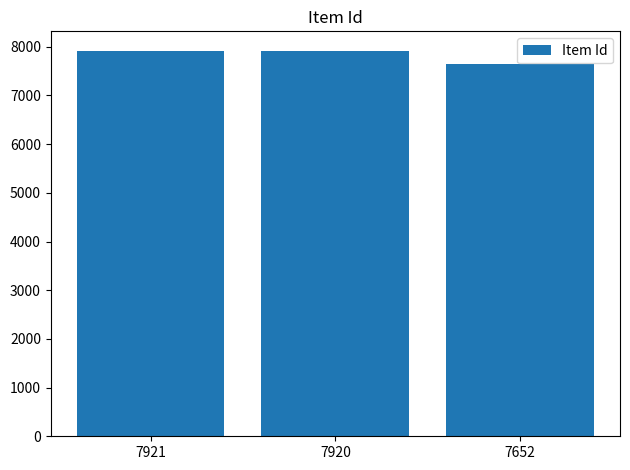

Does the chart contain any negative values?

No